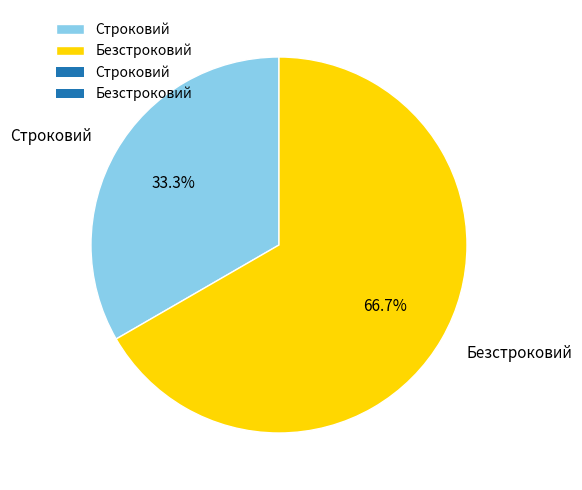

Is it true that Безстроковий is 67% of the pie?

True